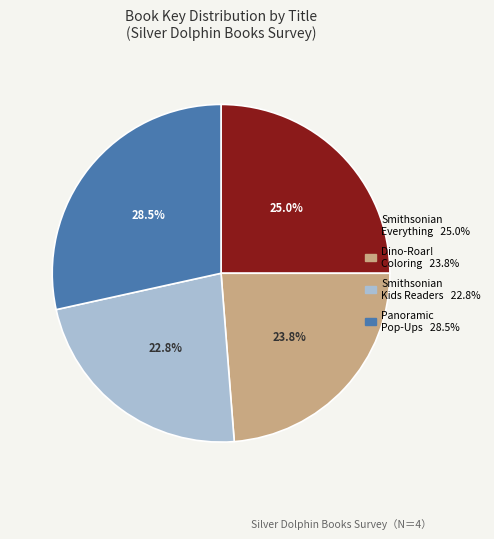

Does any single category account for the majority?

No